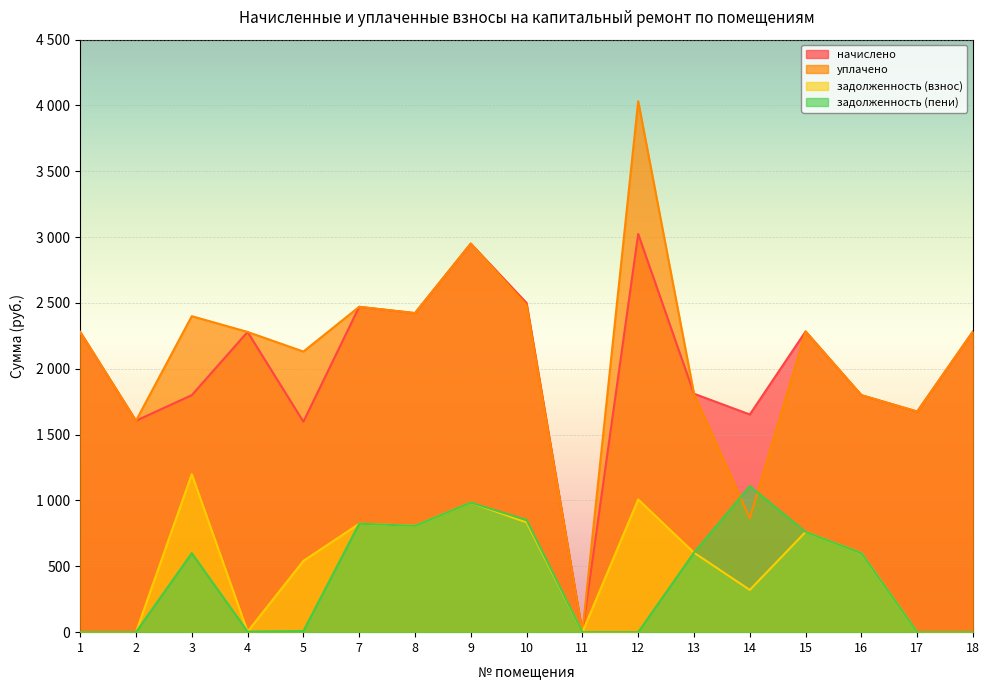

Reading right to left, transcribe all the data shown in this chart.

начислено: 18=2283.9	17=1675.3	16=1800.0	15=2283.9	14=1653.4	13=1811.0	12=3024.4	11=0.0	10=2500.2	9=2951.1	8=2423.2	7=2470.9	5=1598.4	4=2280.2	3=1800.0	2=1605.7	1=2280.2
уплачено: 18=2283.9	17=1675.3	16=1800.0	15=2283.9	14=865.1	13=1811.0	12=4032.6	11=0.0	10=2481.9	9=2951.1	8=2423.2	7=2470.9	5=2131.2	4=2280.2	3=2400.0	2=1605.7	1=2280.2
задолженность (взнос): 18=0.0	17=0.0	16=600.0	15=761.3	14=320.6	13=603.7	12=1008.1	11=0.0	10=833.4	9=983.7	8=807.7	7=823.6	5=541.3	4=4.2	3=1200.0	2=0.0	1=0.0
задолженность (пени): 18=0.0	17=0.0	16=600.0	15=761.3	14=1108.9	13=603.7	12=0.0	11=0.0	10=851.7	9=983.7	8=807.7	7=823.6	5=8.5	4=4.2	3=600.0	2=0.0	1=0.0